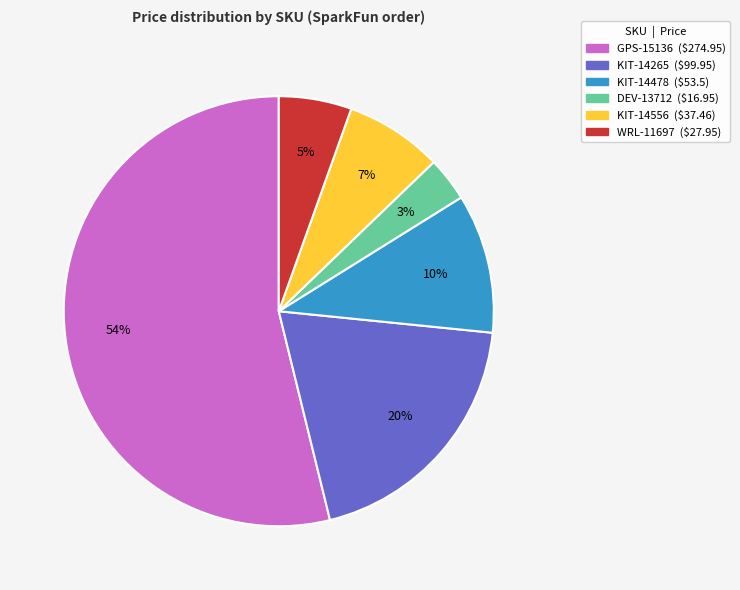

Which slice represents more than half of the pie?

GPS-15136